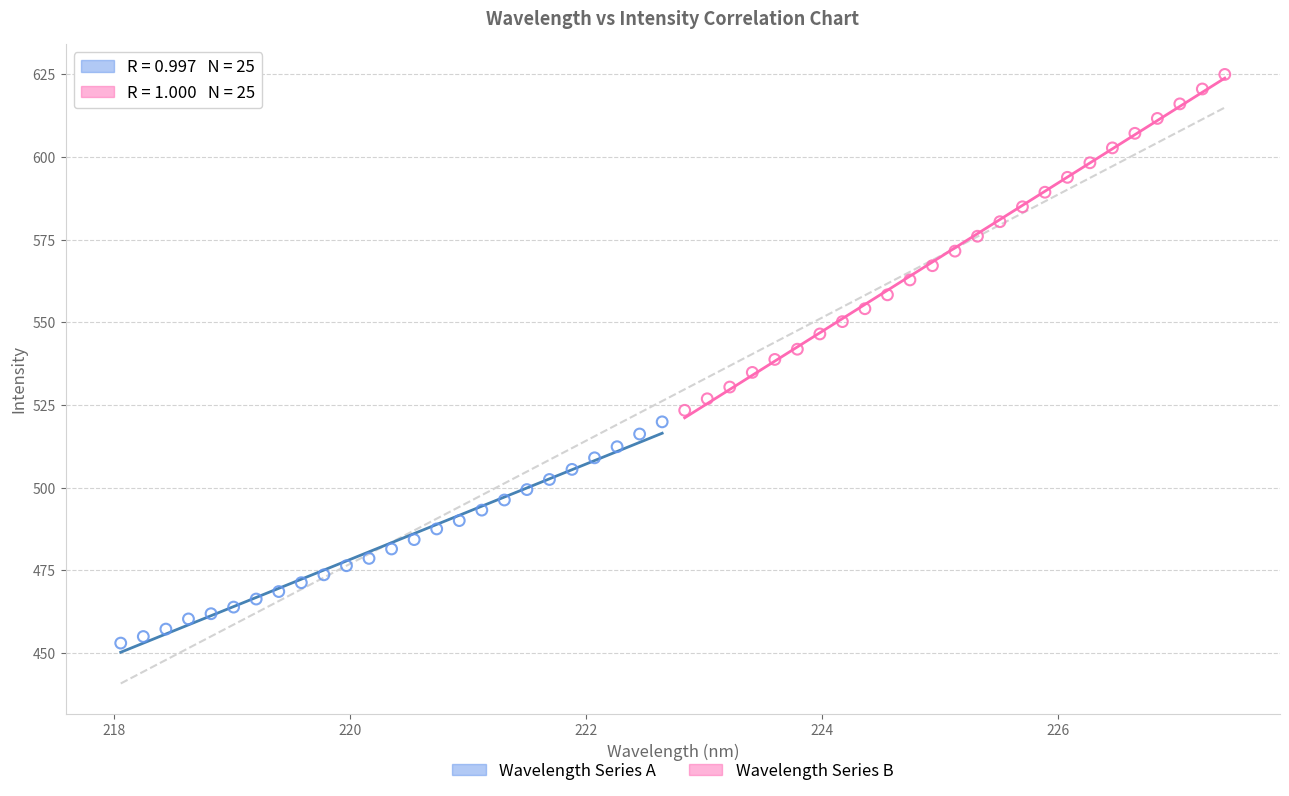

Which series reaches the maximum Y coordinate?

Wavelength Series B